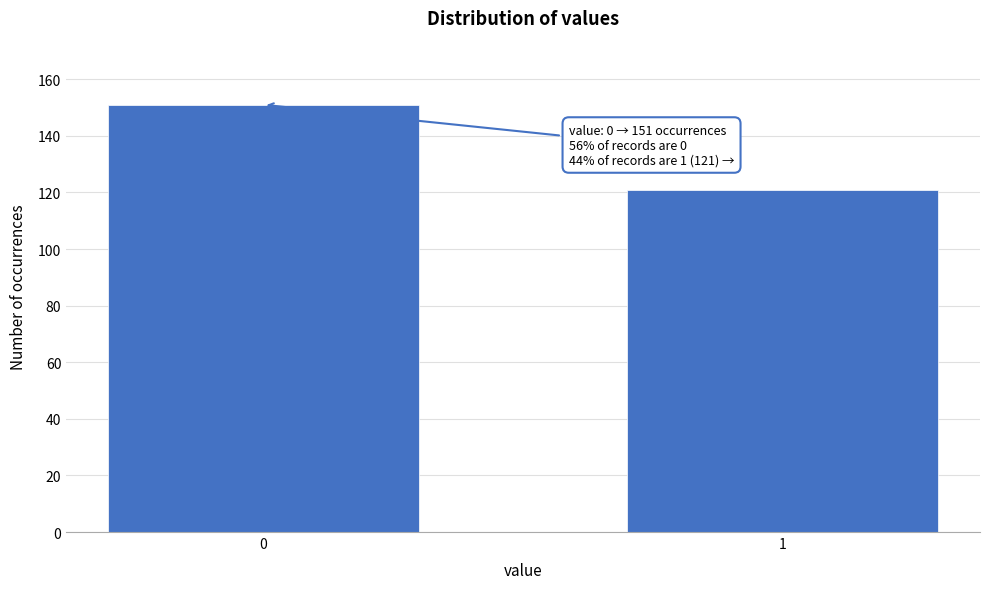

Reading left to right, extract all data points from this chart.

151	121